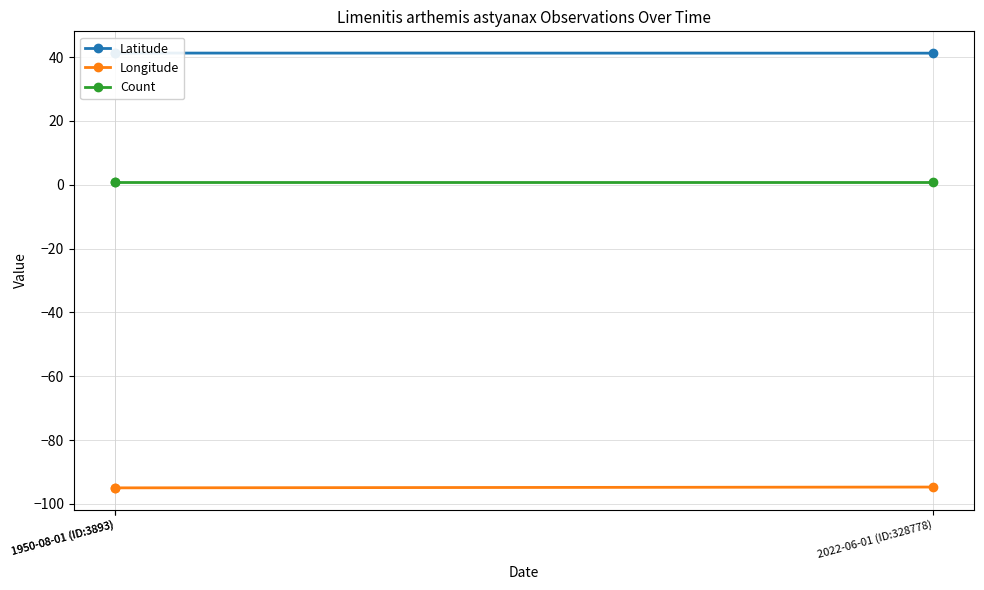

Is it true that Latitude equals 41.3 at 1950-08-01 (ID:3893)?

True